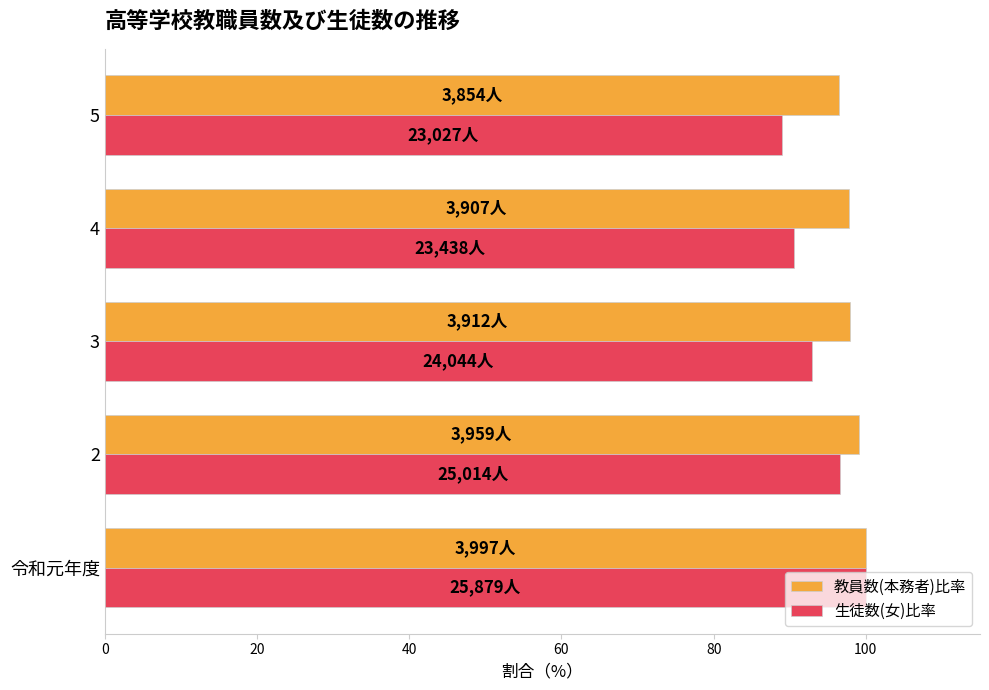

At which label does 生徒数(女)比率 reach its minimum?

5